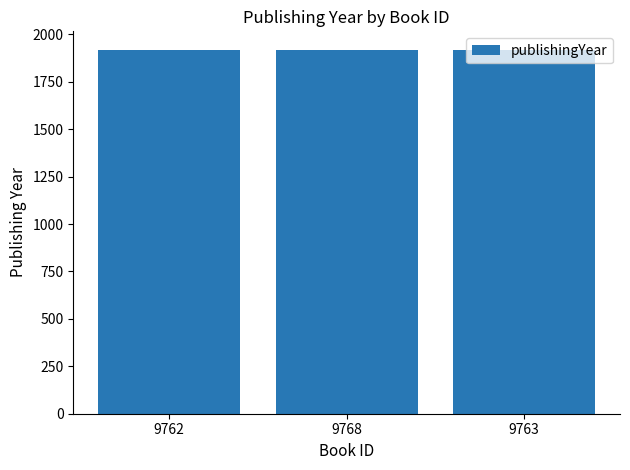

What is the sum of the values at 9768 and 9763?

3839